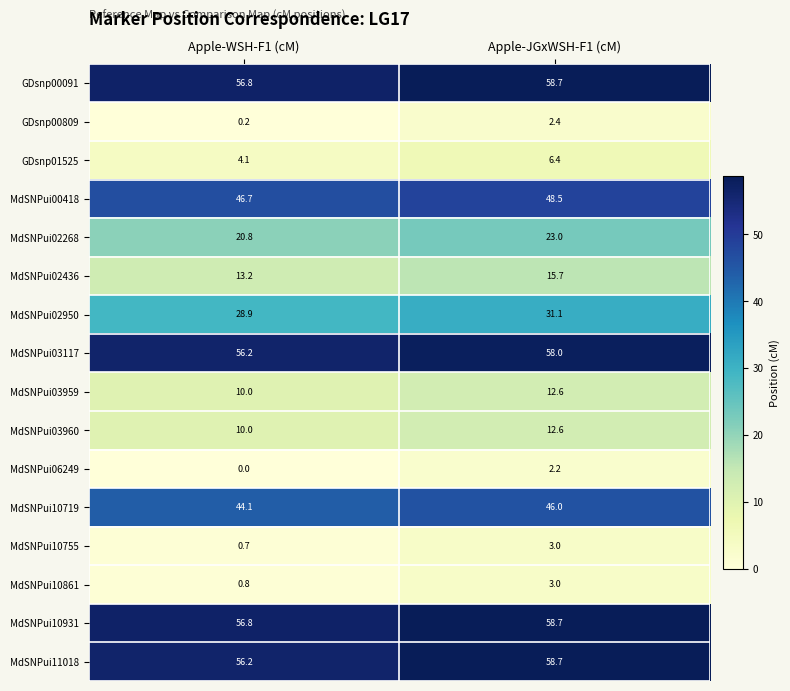

What is the sum of all MdSNPui10755 values?

3.7